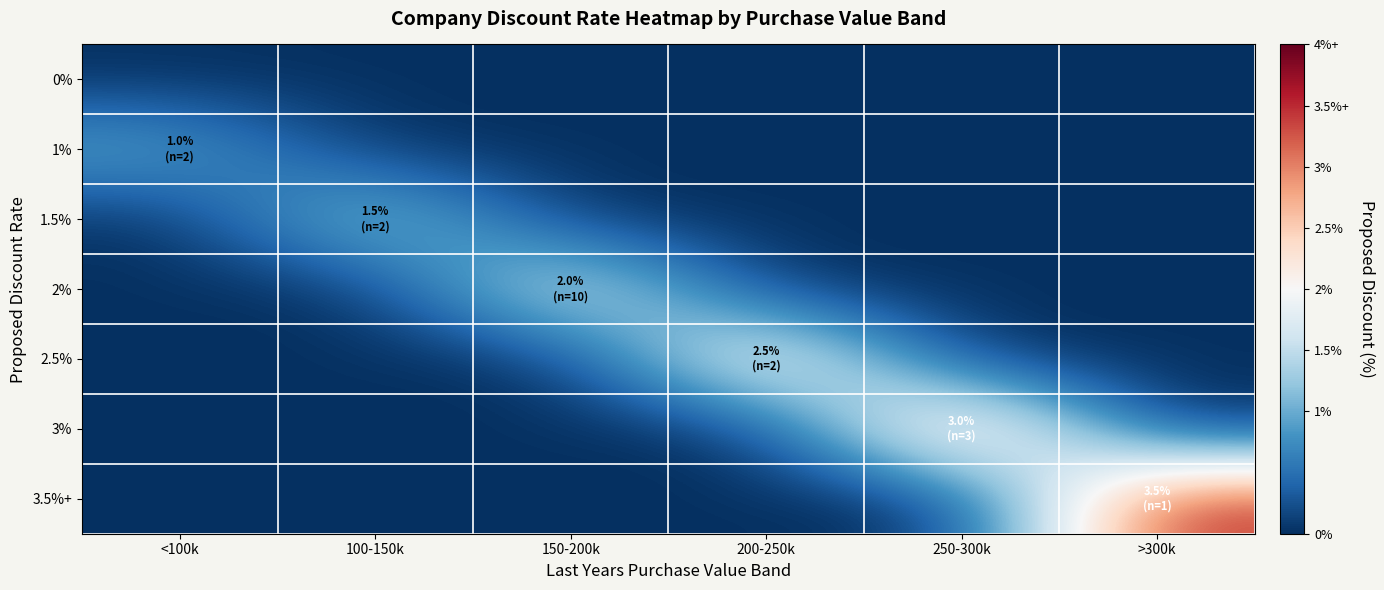

At which category does the chart reach its peak across all series?

>300k